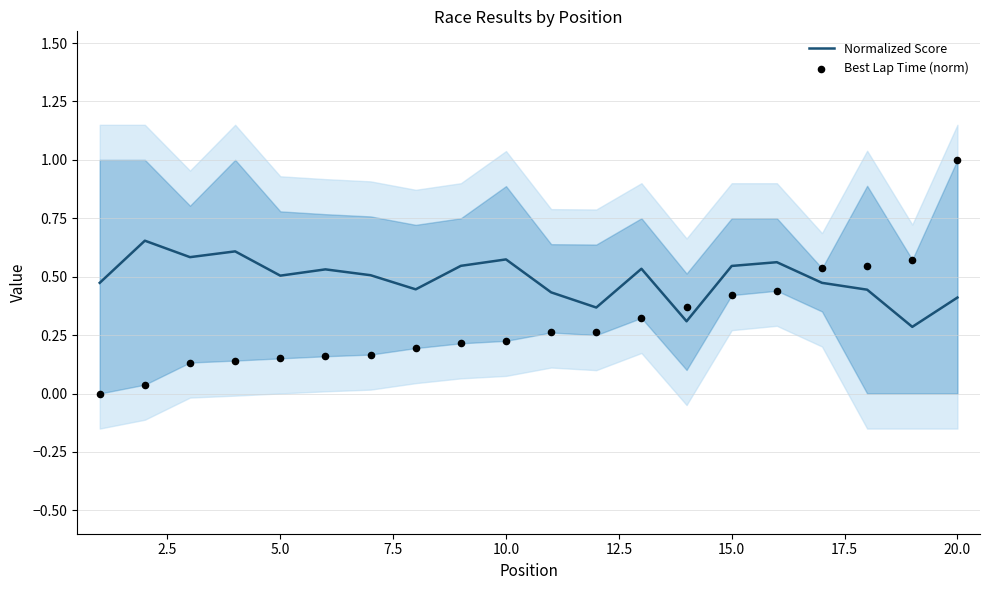

Which series contains the lowest Y value?

Best Lap Time (norm)